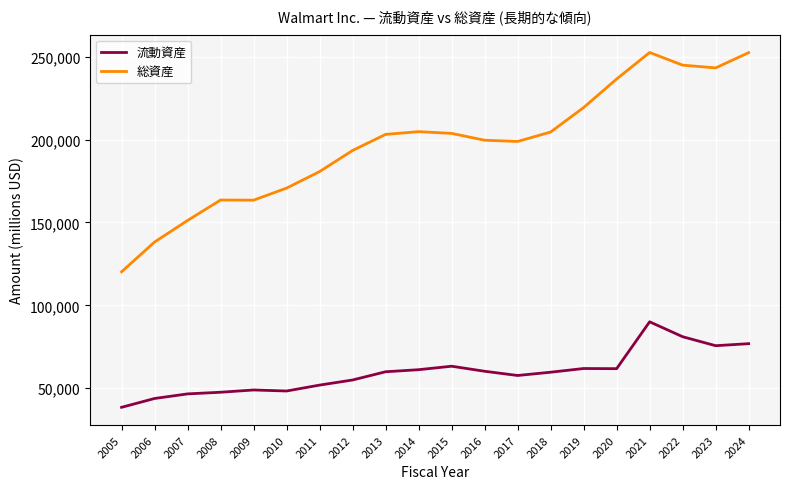

What are all the series names shown in the legend?

流動資産, 総資産